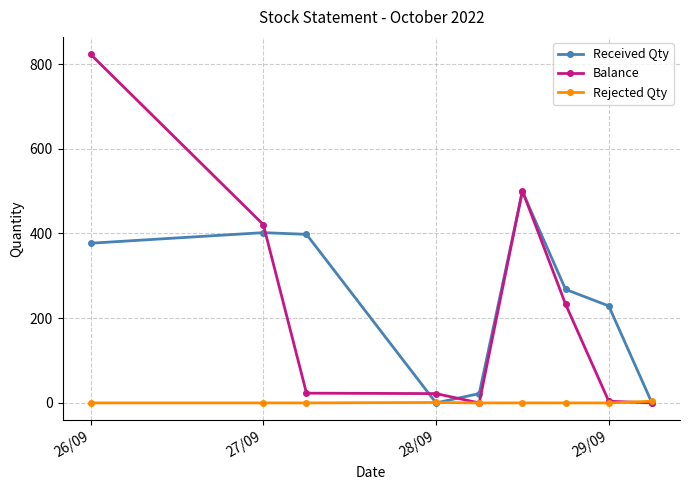

How many data points in Balance are less than 23?

4